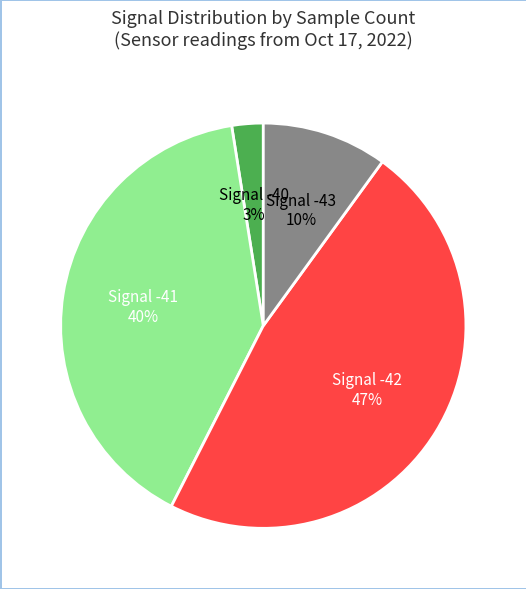

Count the number of slices in the pie.

4